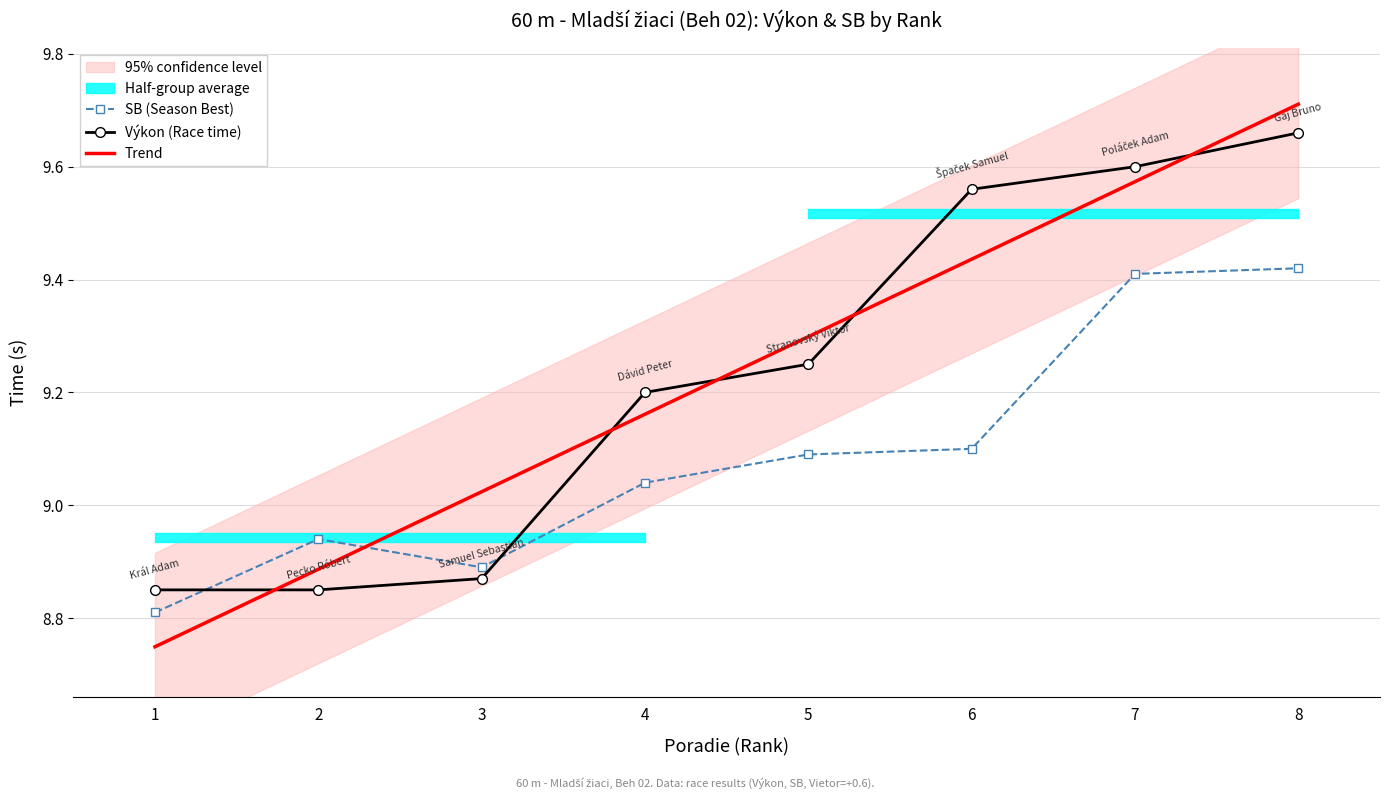

Reading left to right, transcribe all the data shown in this chart.

SB (Season Best): 8.8	8.9	8.9	9.0	9.1	9.1	9.4	9.4
Výkon (Race time): 8.8	8.8	8.9	9.2	9.2	9.6	9.6	9.7
Trend: 8.7	8.9	9.0	9.2	9.3	9.4	9.6	9.7